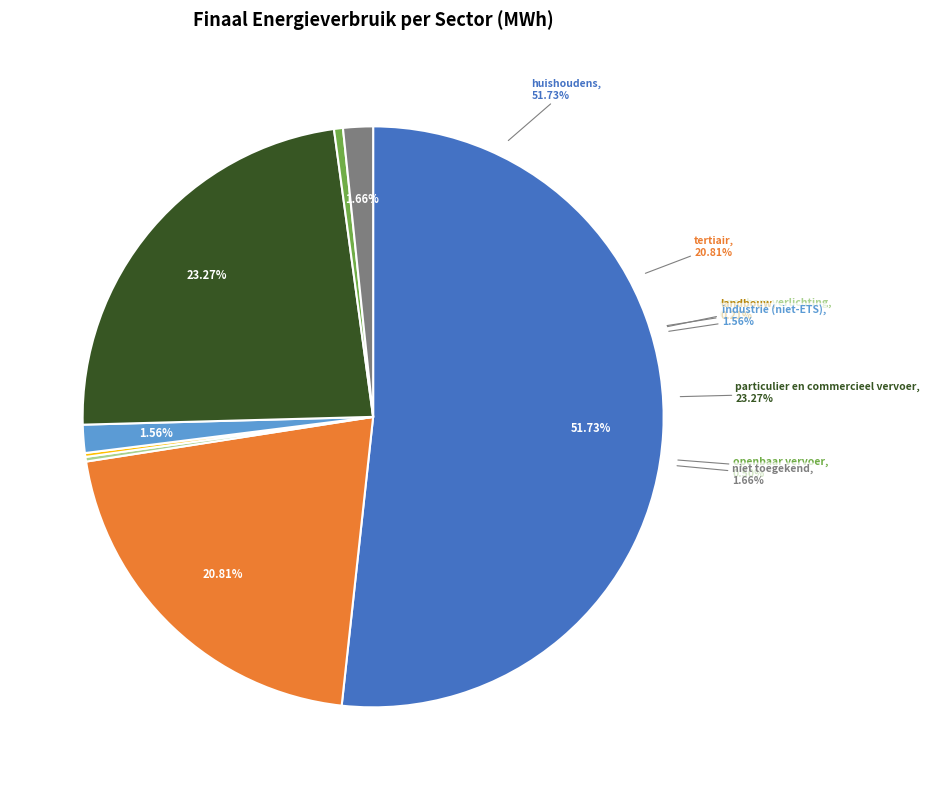

Is it true that landbouw is 0% of the pie?

True